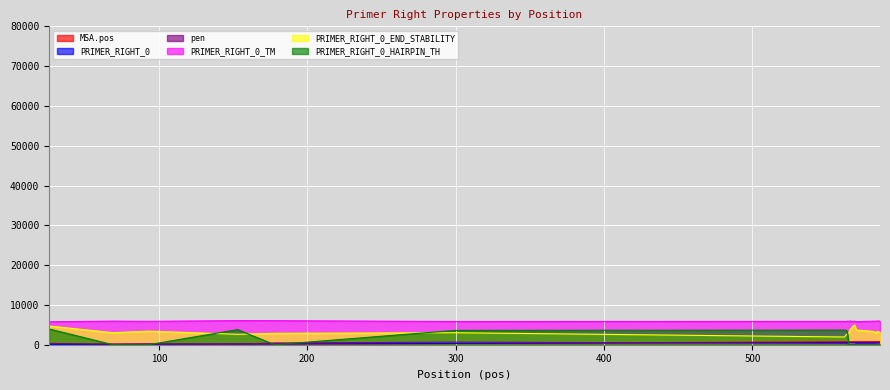

What is the greatest value displayed?

6059.9